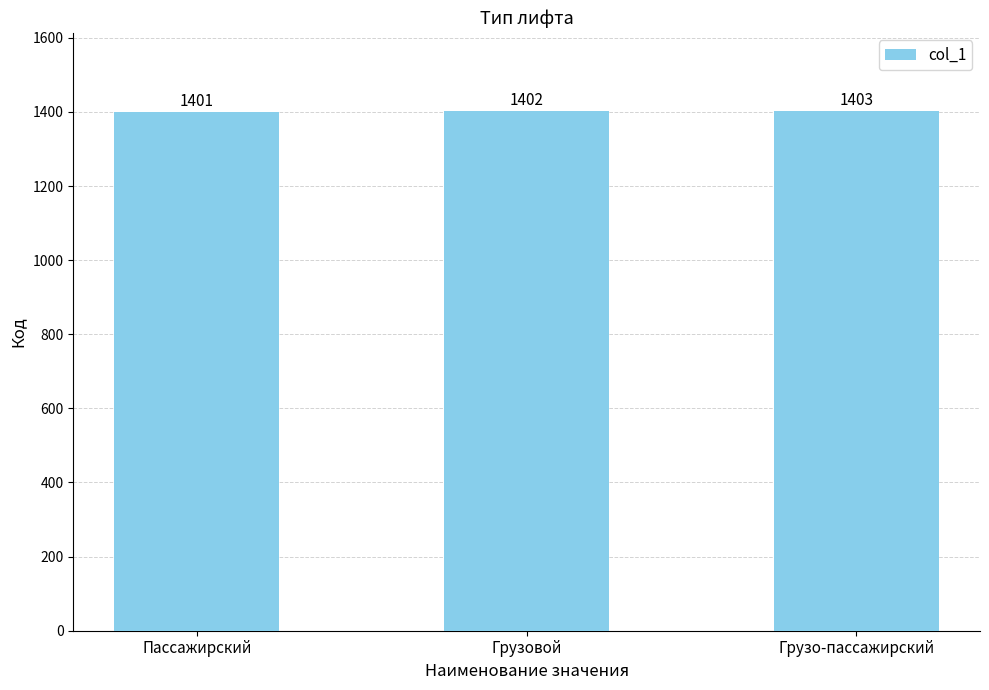

What is the maximum value shown in the chart?

1403